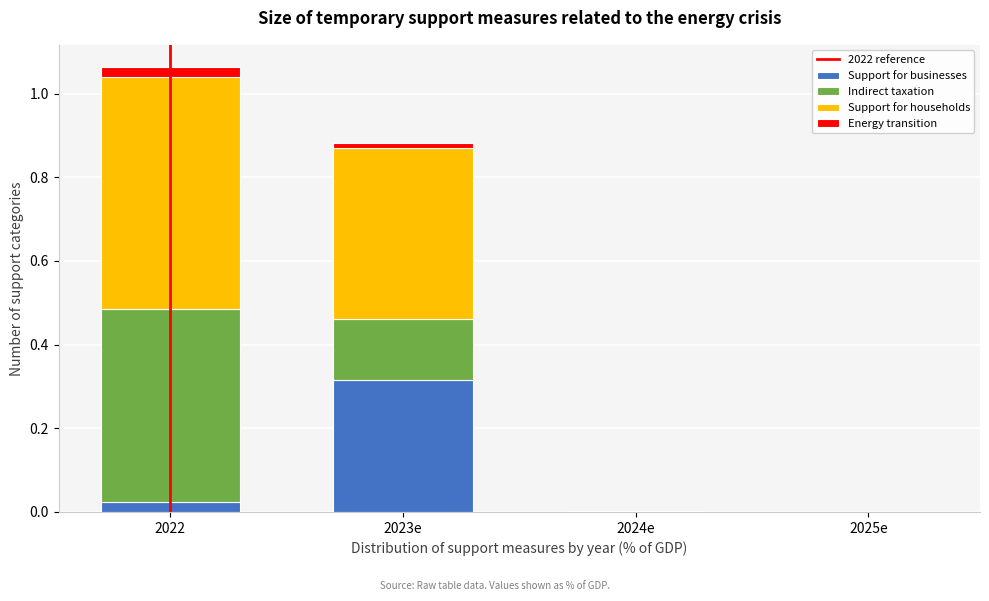

At which label does Support for businesses reach its peak?

2023e